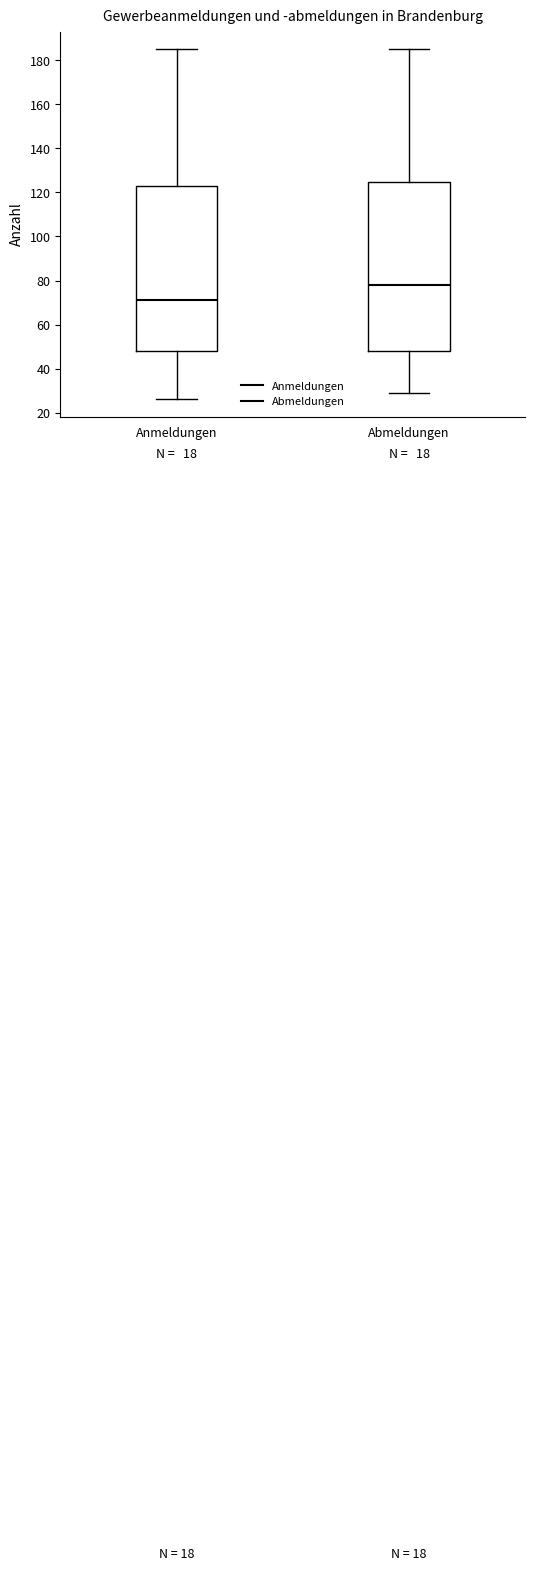

Which box's median line is the lowest?

Anmeldungen